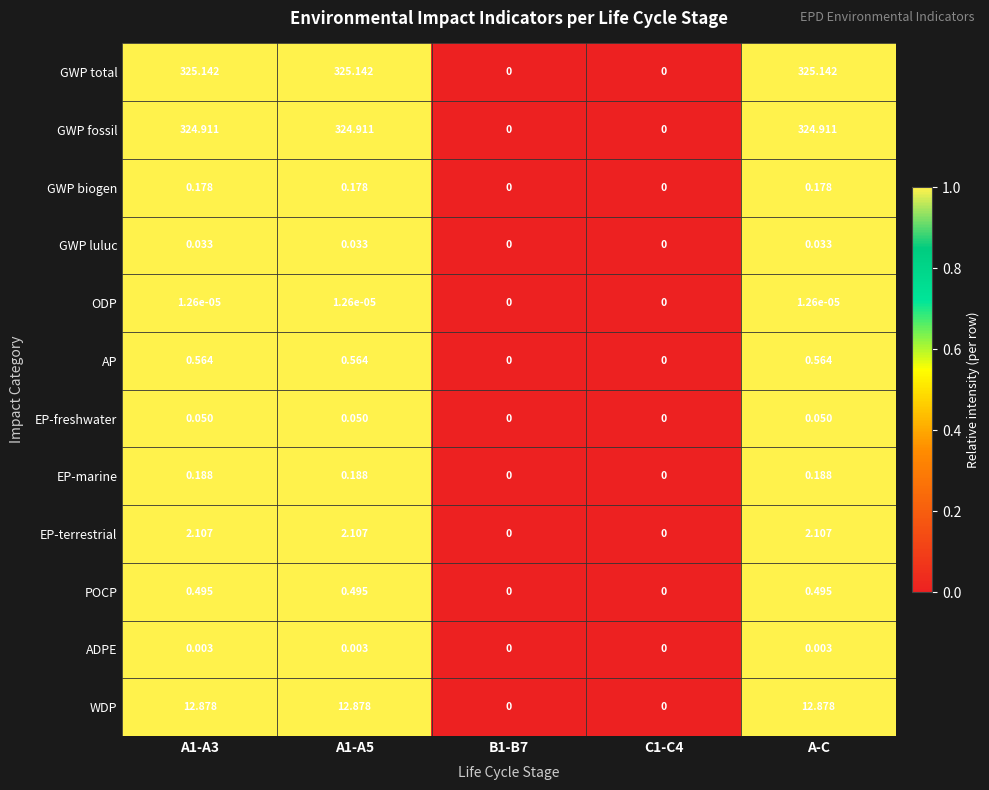

List the series in order of their peak value, highest first.

GWP total, GWP fossil, WDP, EP-terrestrial, AP, POCP, EP-marine, GWP biogen, EP-freshwater, GWP luluc, ADPE, ODP